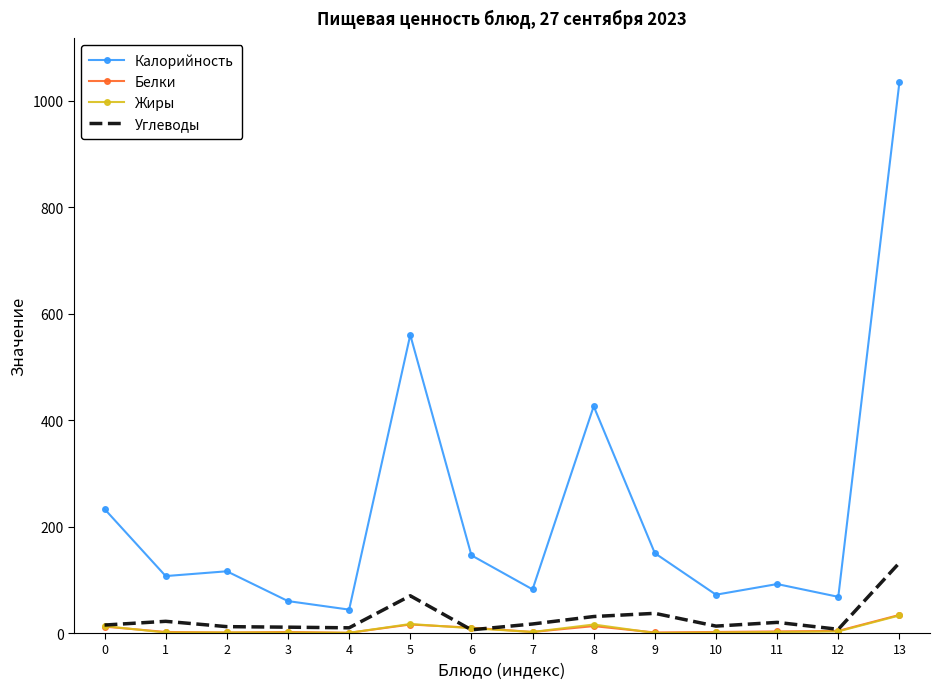

What is the greatest value displayed?

1035.0